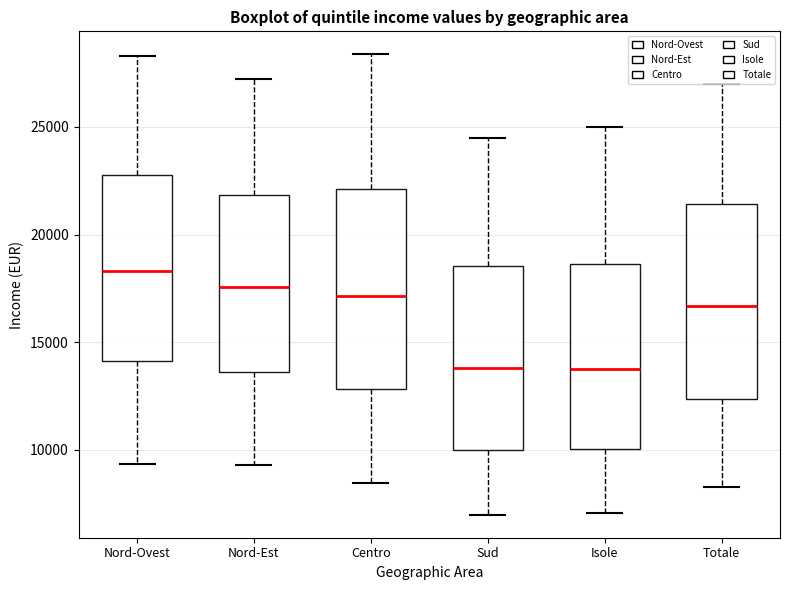

Where does the median line of the box for Isole sit on the y-axis? The values are not printed on the chart, so give them approximately, as read against the axis.

14000